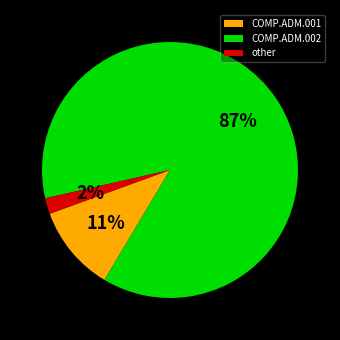

Rank the categories by value from lowest to highest.

other, COMP.ADM.001, COMP.ADM.002